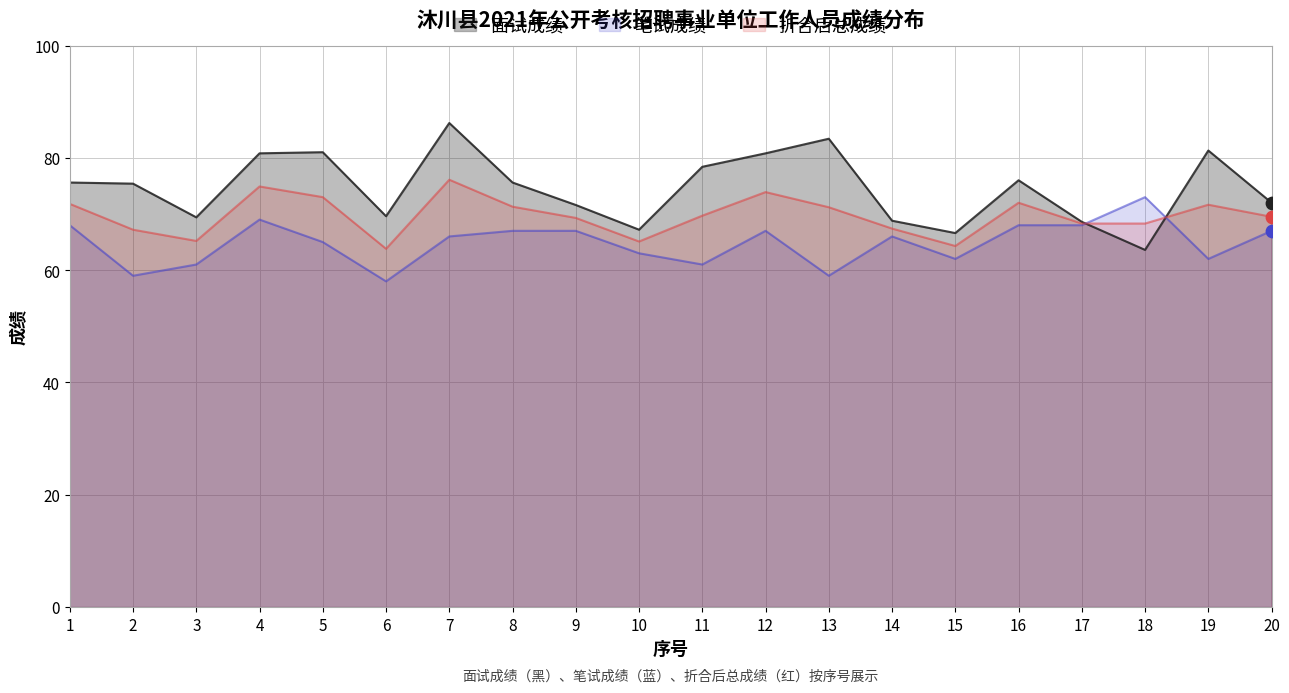

Which series has the largest total across all categories?

面试成绩